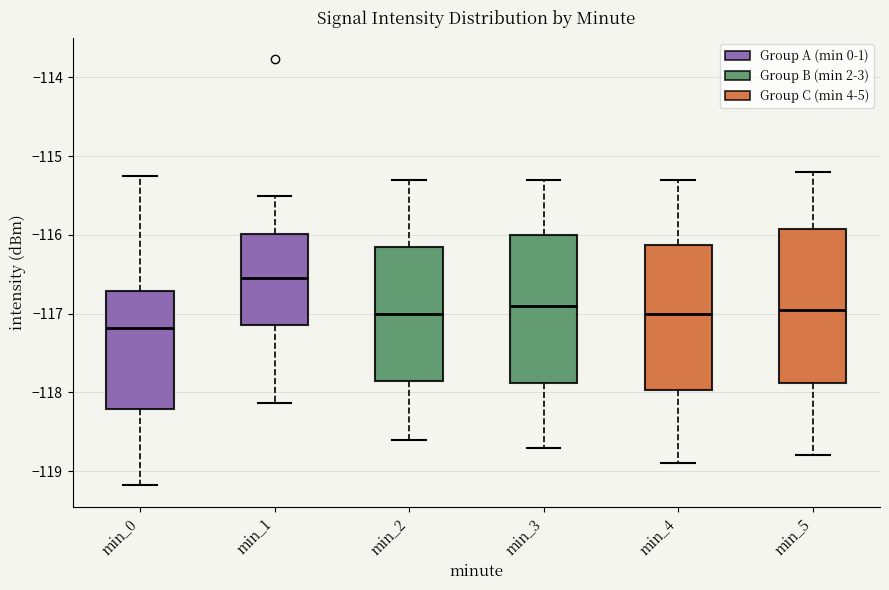

Which box has the lowest median line?

min_0